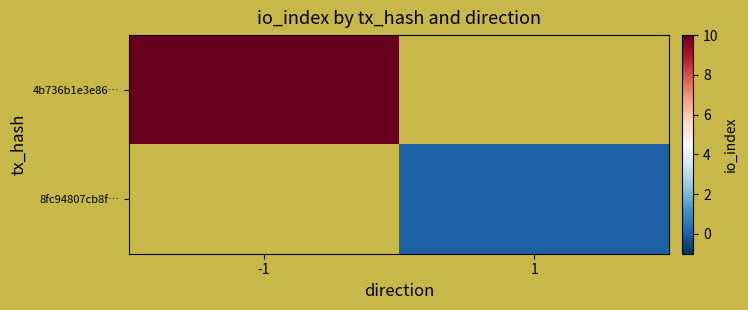

Is the value of 4b736b1e3e86… at 1 greater than the value of 8fc94807cb8f… at -1?

No